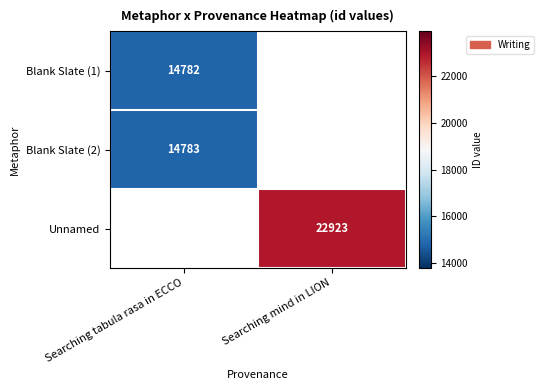

Is it true that Blank Slate (2) equals 8794 at Searching tabula rasa in ECCO?

False